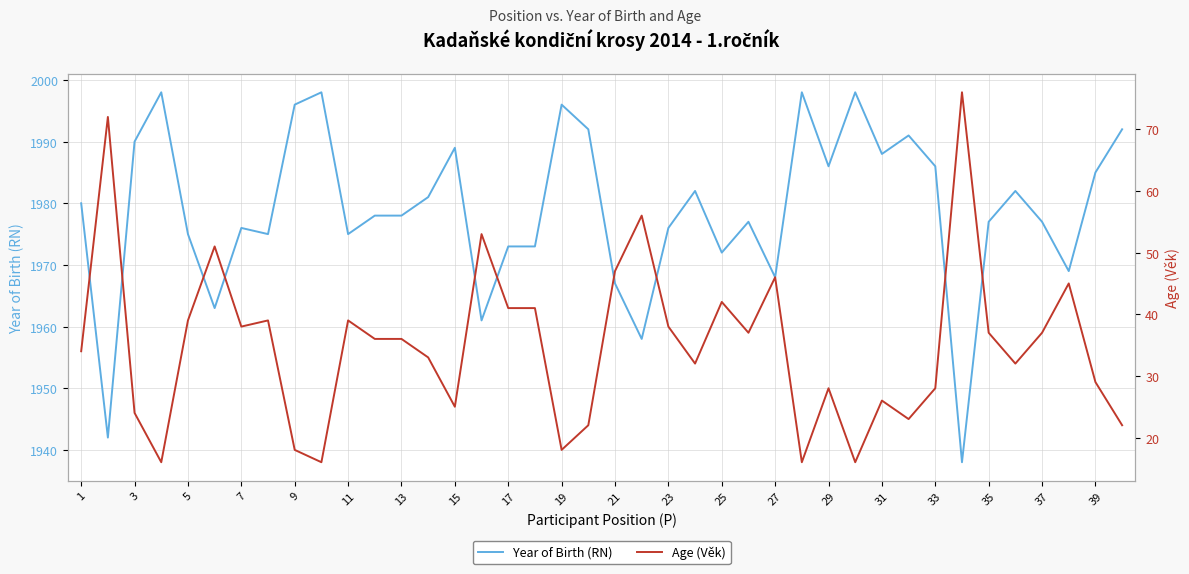

How many lines are shown in the chart?

2